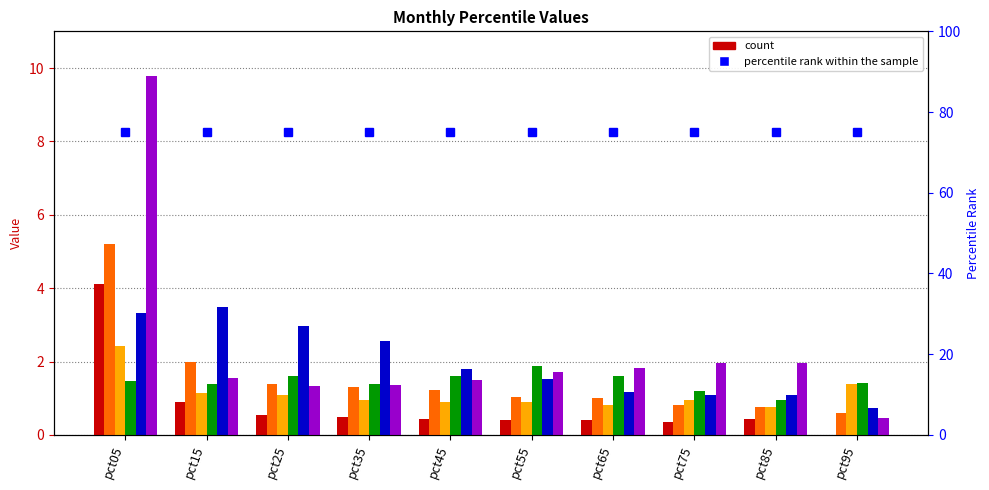

How many data points does each series have?

10